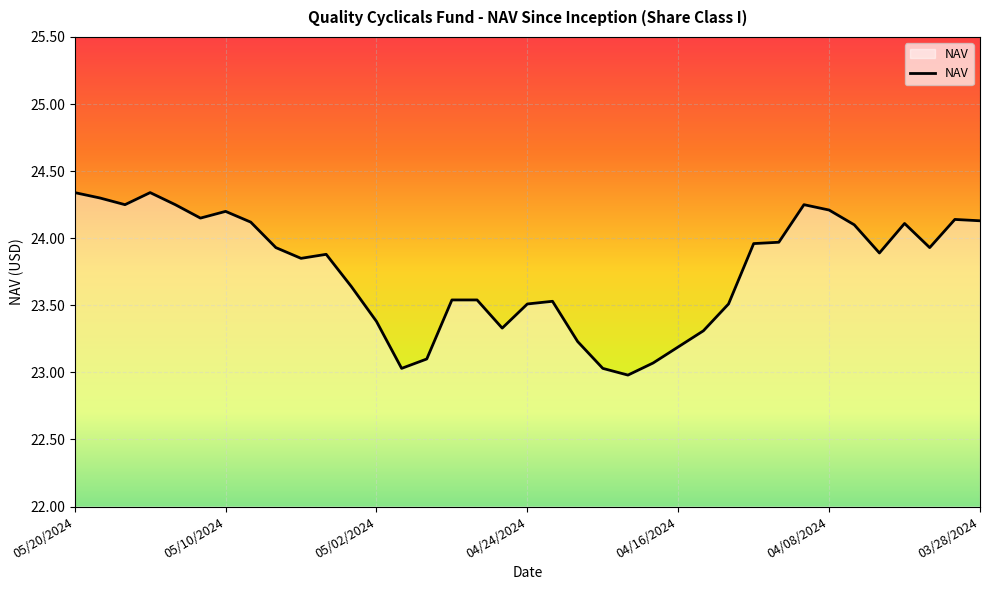

What is the minimum value shown in the chart?

23.0